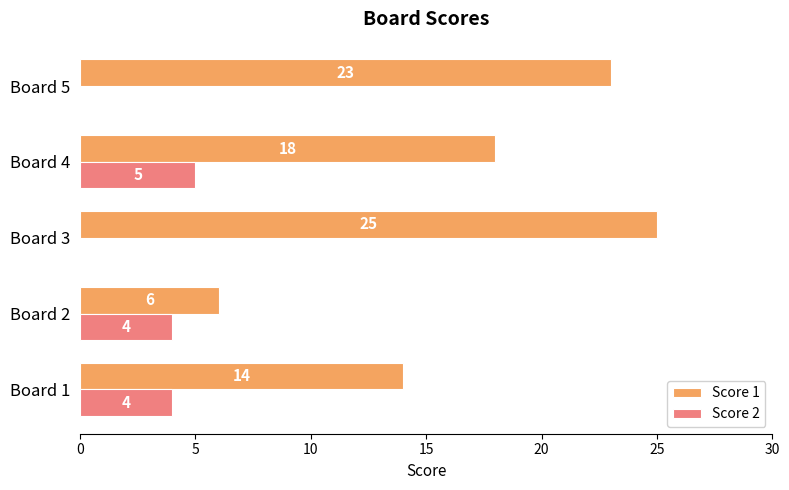

Which category has the highest value across all series?

Board 3